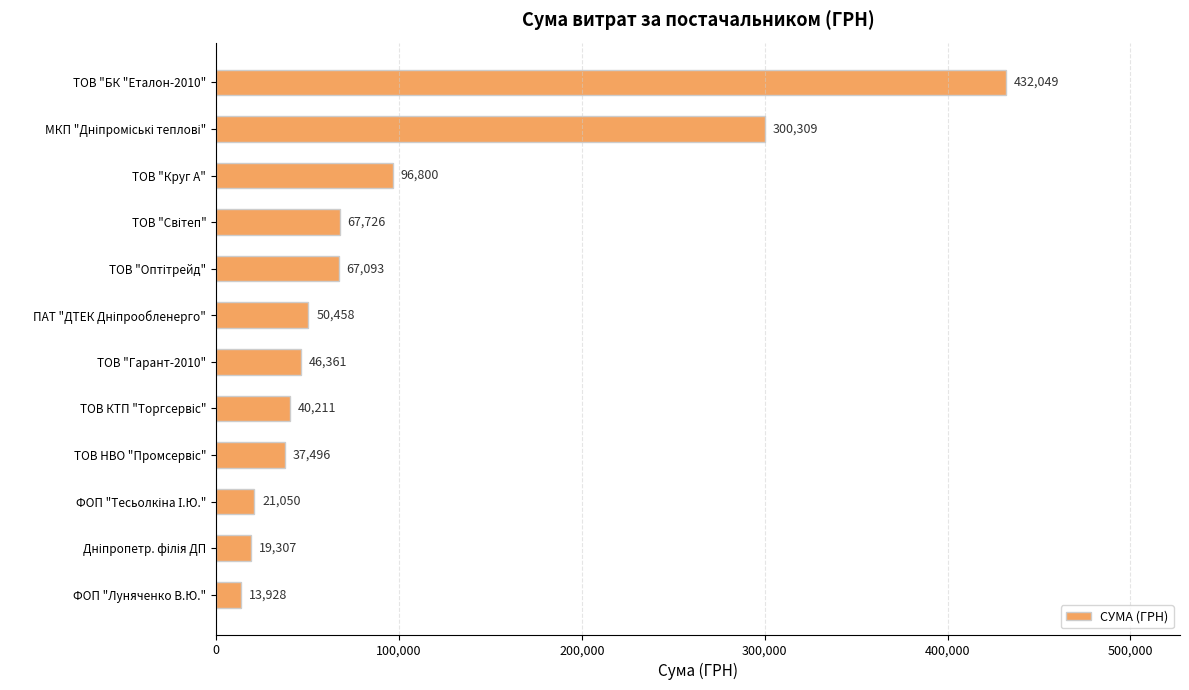

What is the difference between the maximum and minimum values?

418121.0